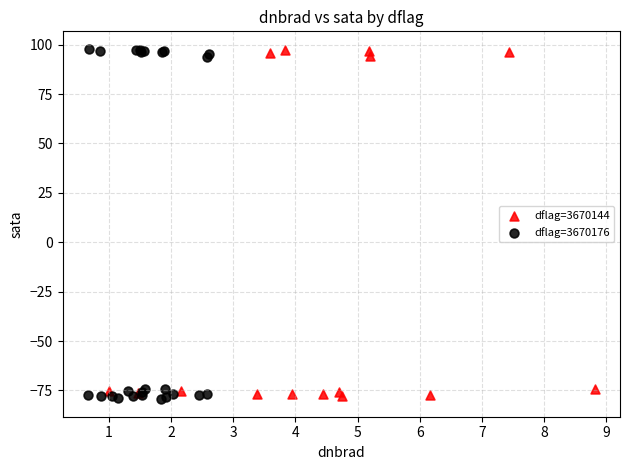

Which series has the widest spread of Y values?

dflag=3670176